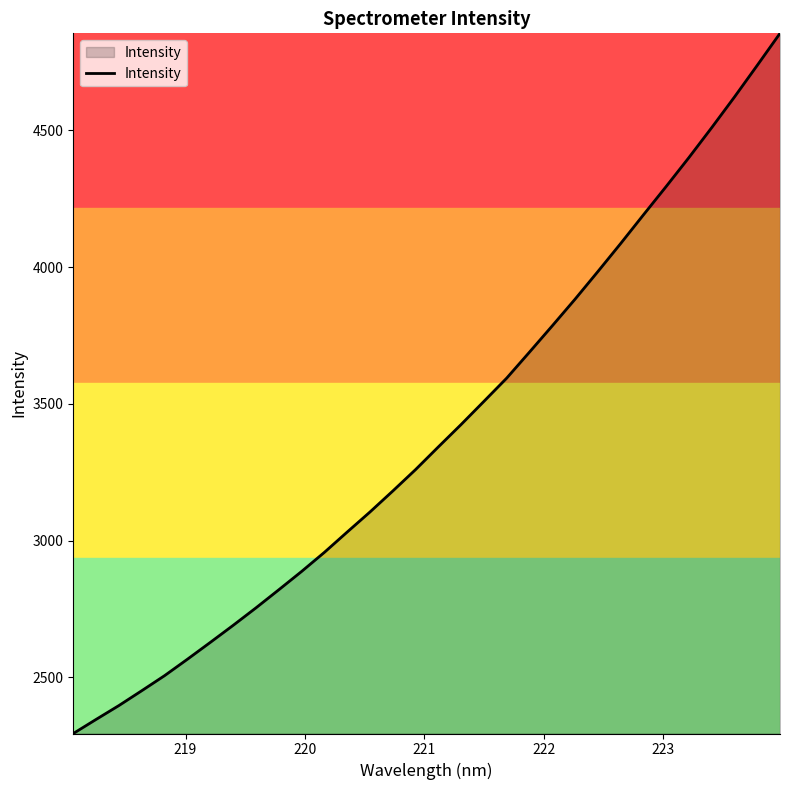

What is the difference between the maximum and minimum values?

2560.2